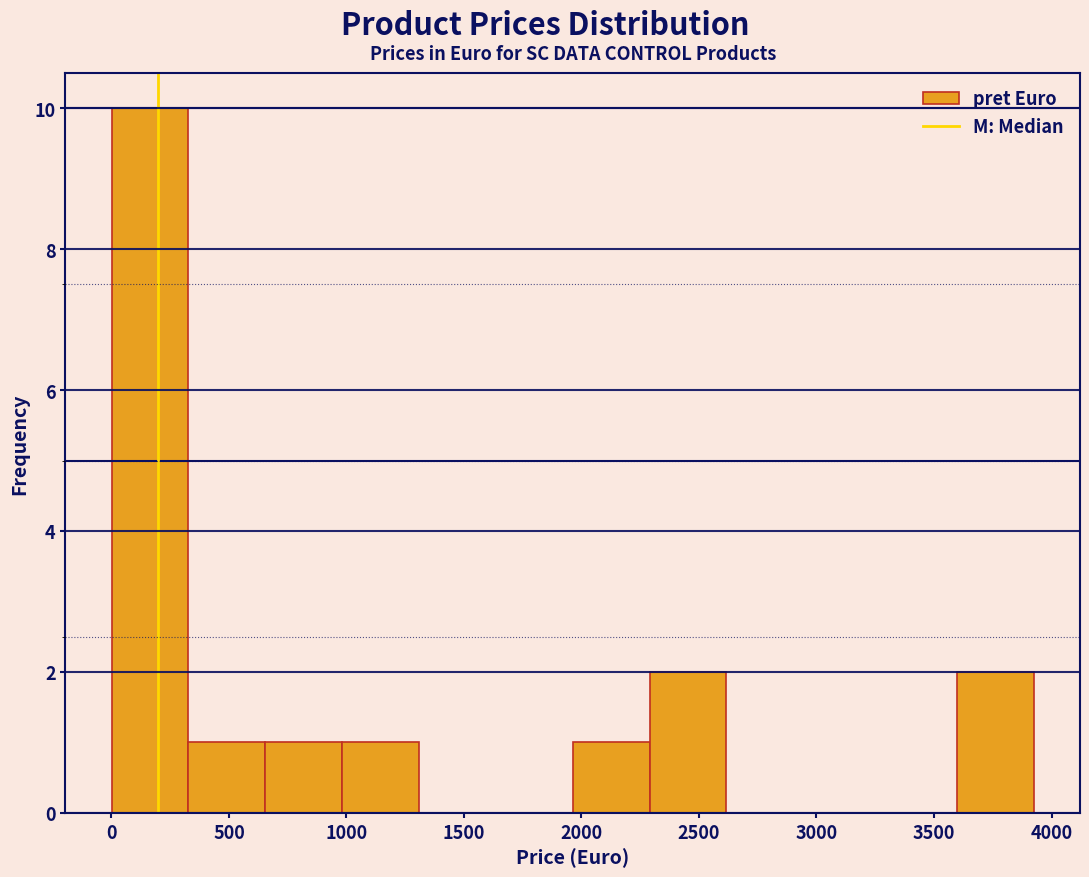

Reading left to right, list every bar in this chart as the range it spans on the x-axis followed by its height. Neither the bar edges nor the heights are printed on the chart, so give them approximately, as read against the axes.

0 to 350: 10
350 to 650: 1
650 to 1000: 1
1000 to 1300: 1
1300 to 1650: 0
1650 to 1950: 0
1950 to 2300: 1
2300 to 2600: 2
2600 to 2950: 0
2950 to 3250: 0
3250 to 3600: 0
3600 to 3950: 2